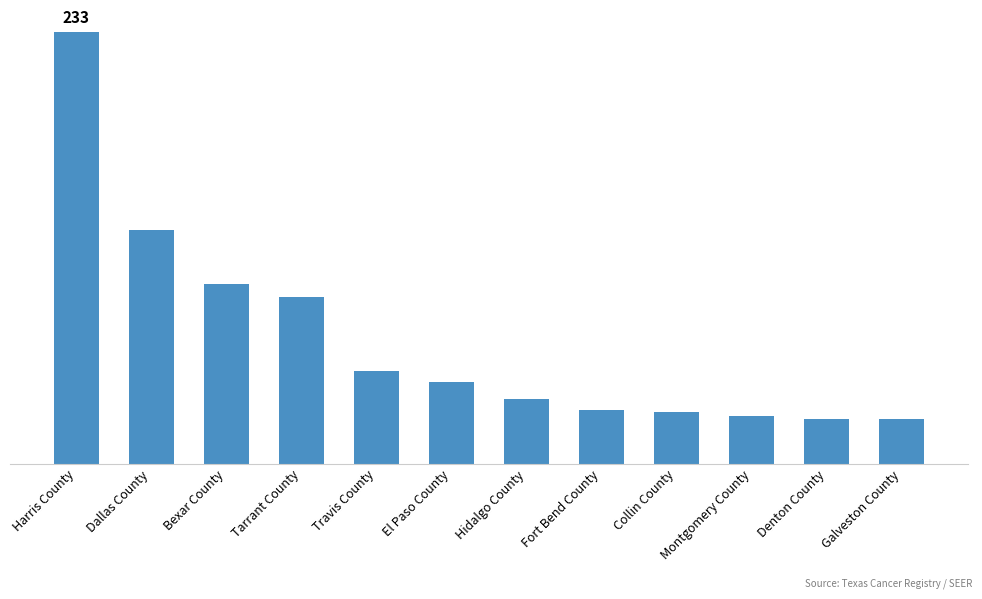

What is the sum of all values?

806